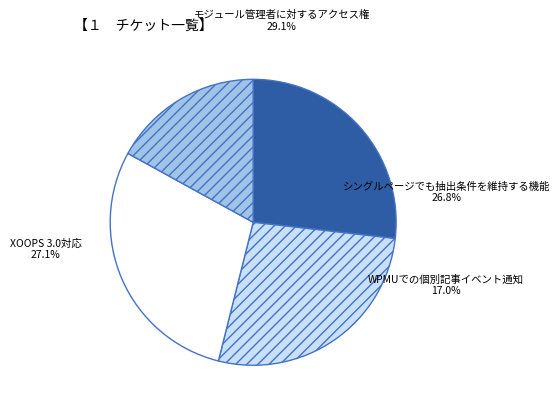

How many segments does this pie chart have?

4